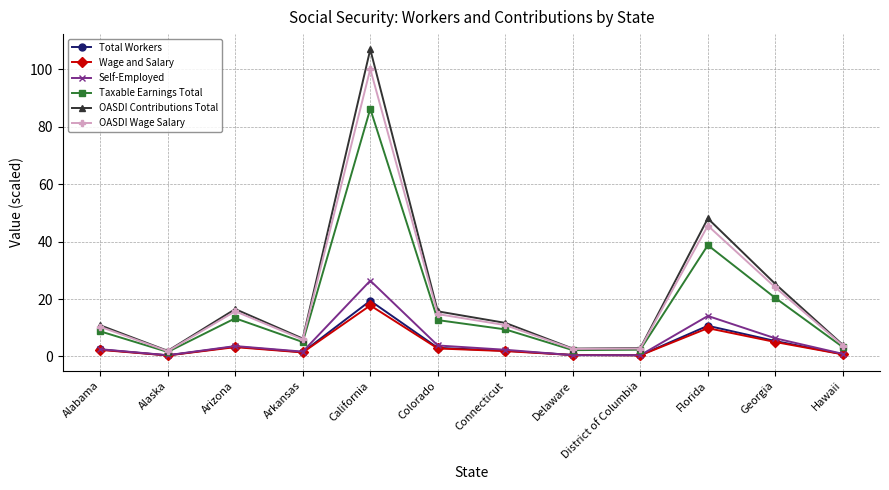

Which category has the highest value across all series?

California